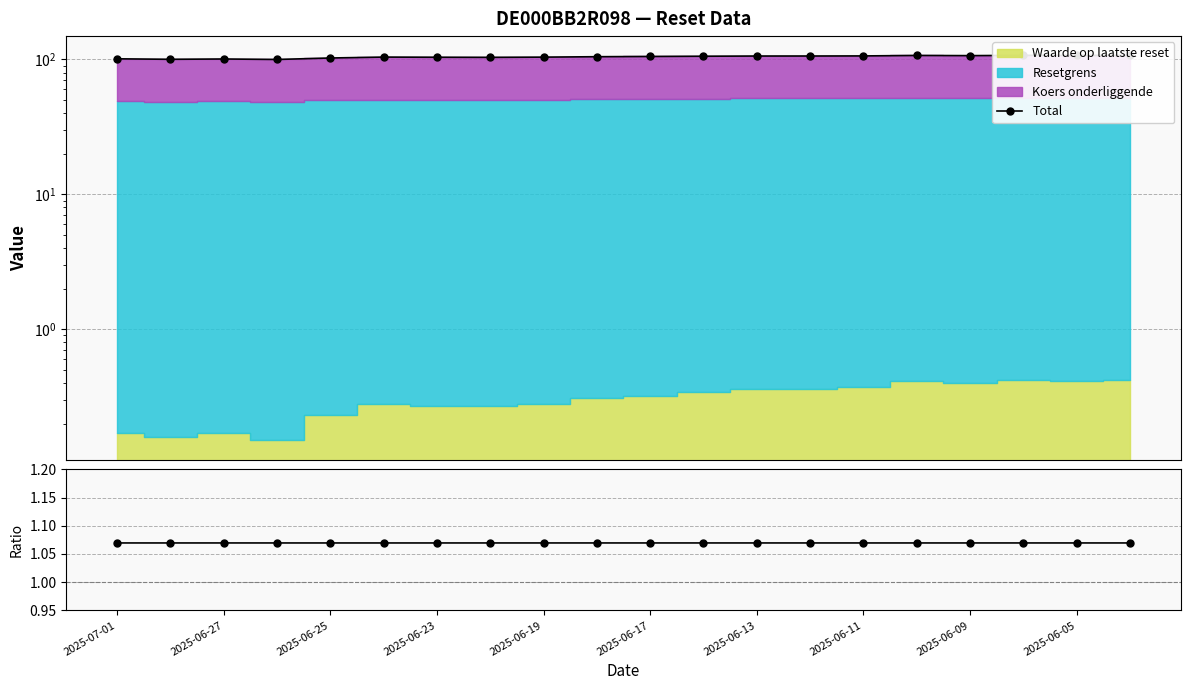

The value of Koers / Resetgrens at 2025-06-11 is 1.1. True or false?

True